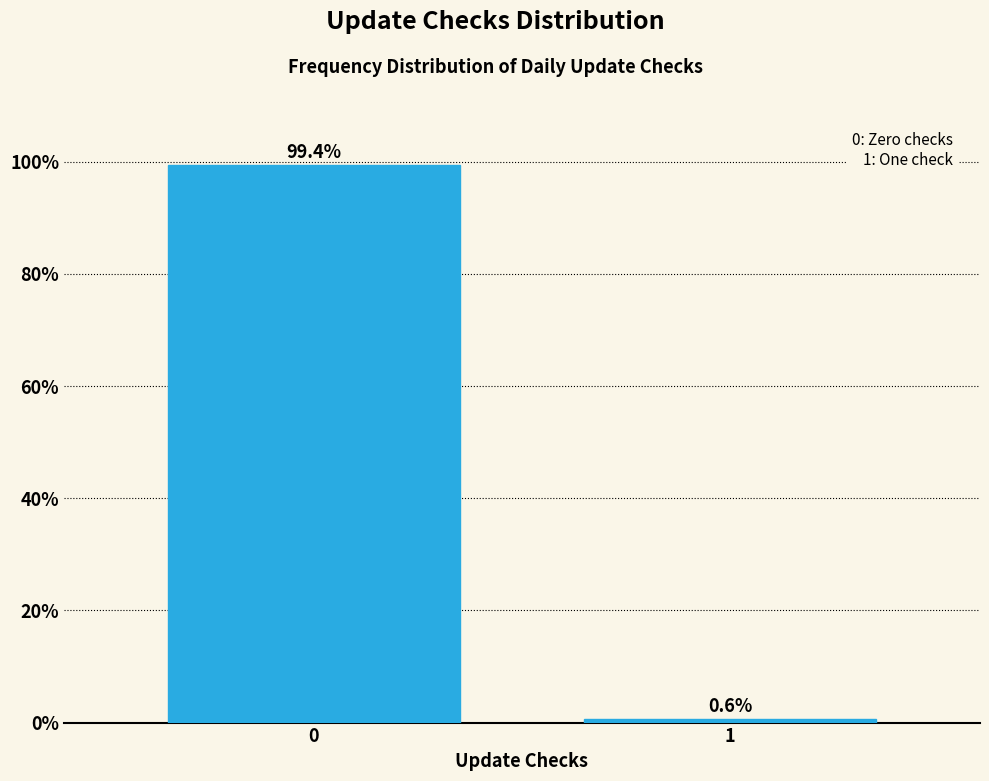

Reading right to left, what are all the values shown in this chart?

0.6	99.4